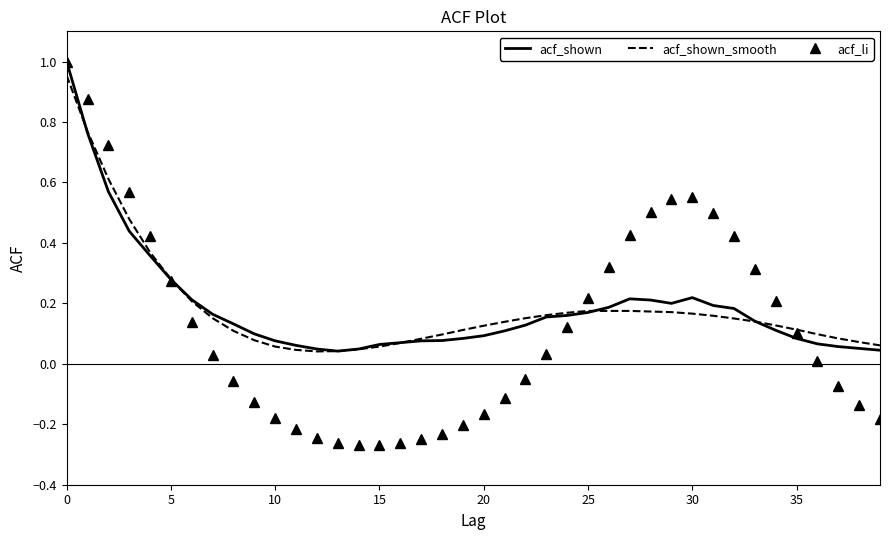

Which series has the largest range (max minus min)?

acf_li